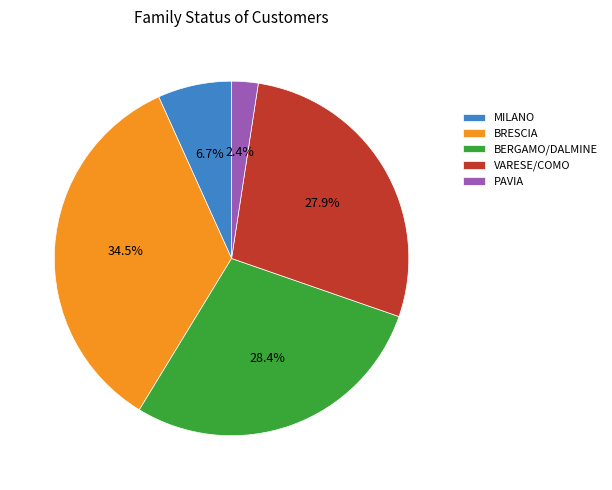

What is the largest slice in the pie chart?

BRESCIA